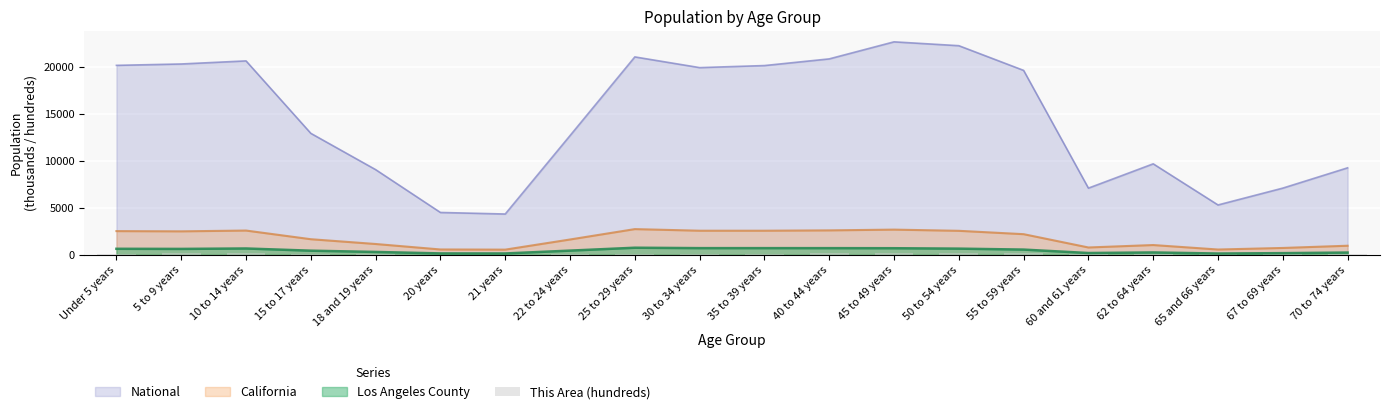

Reading left to right, extract all data points from this chart.

Under 5 years=102.5	5 to 9 years=144.5	10 to 14 years=181.5	15 to 17 years=138.0	18 and 19 years=74.0	20 years=29.0	21 years=36.0	22 to 24 years=70.5	25 to 29 years=70.0	30 to 34 years=92.0	35 to 39 years=110.5	40 to 44 years=159.0	45 to 49 years=215.0	50 to 54 years=241.0	55 to 59 years=183.0	60 and 61 years=71.0	62 to 64 years=102.5	65 and 66 years=62.5	67 to 69 years=82.0	70 to 74 years=96.0